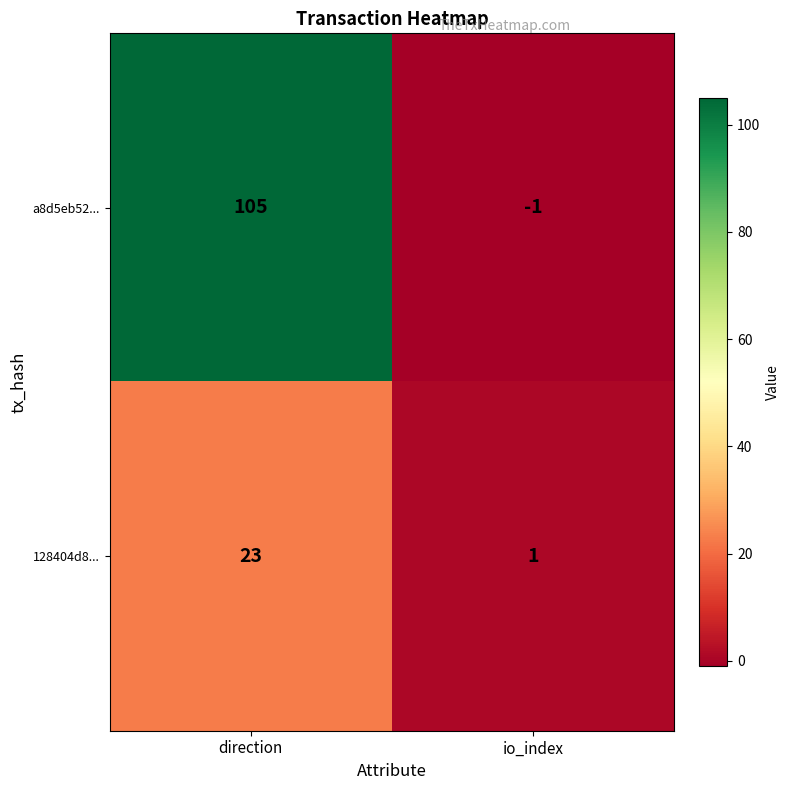

Which series has the largest total across all categories?

a8d5eb52...